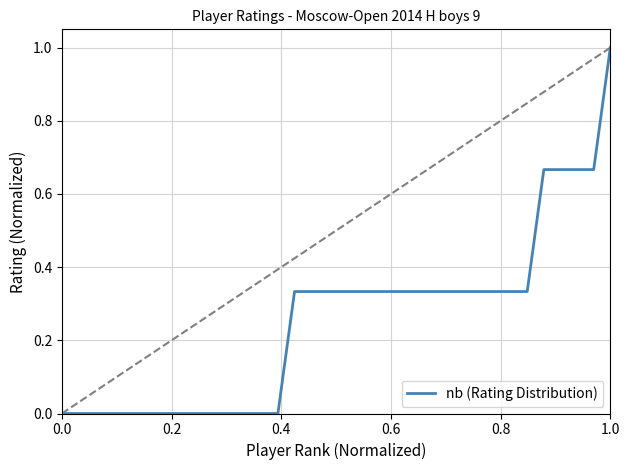

What is the maximum value shown in the chart?

1.0